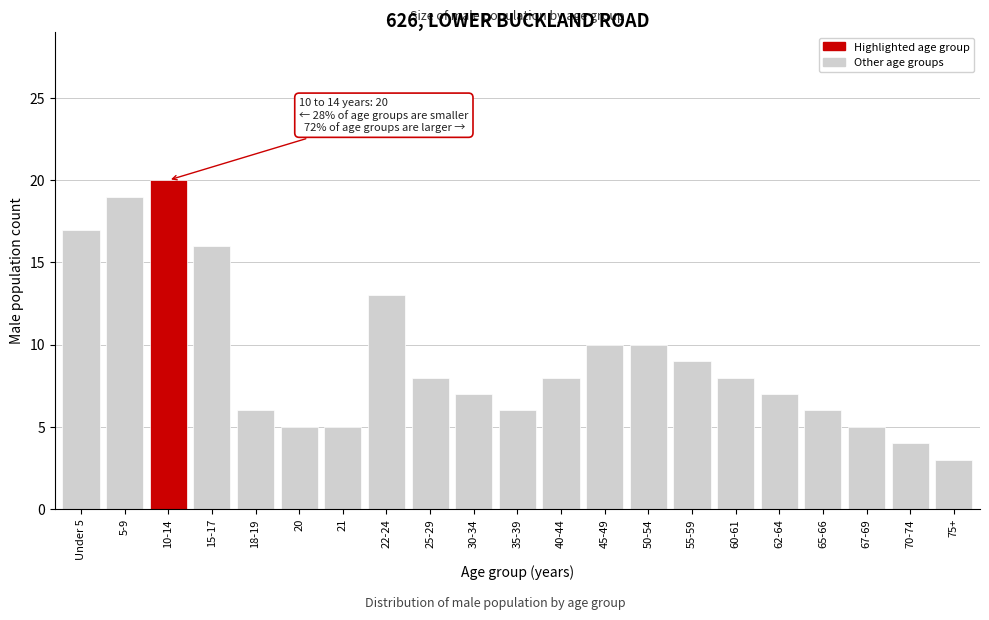

Reading right to left, list all the values displayed in this chart.

75+=3	70-74=4	67-69=5	65-66=6	62-64=7	60-61=8	55-59=9	50-54=10	45-49=10	40-44=8	35-39=6	30-34=7	25-29=8	22-24=13	21=5	20=5	18-19=6	15-17=16	10-14=20	5-9=19	Under 5=17